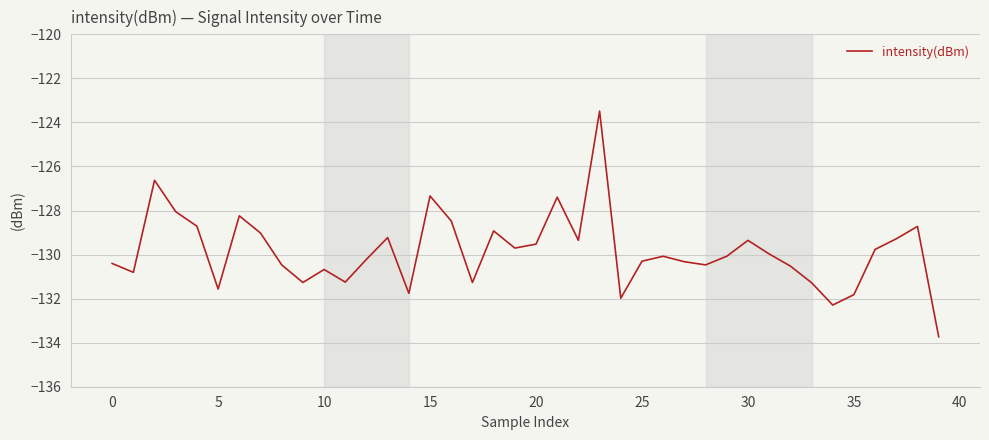

What is the minimum value shown in the chart?

-133.7